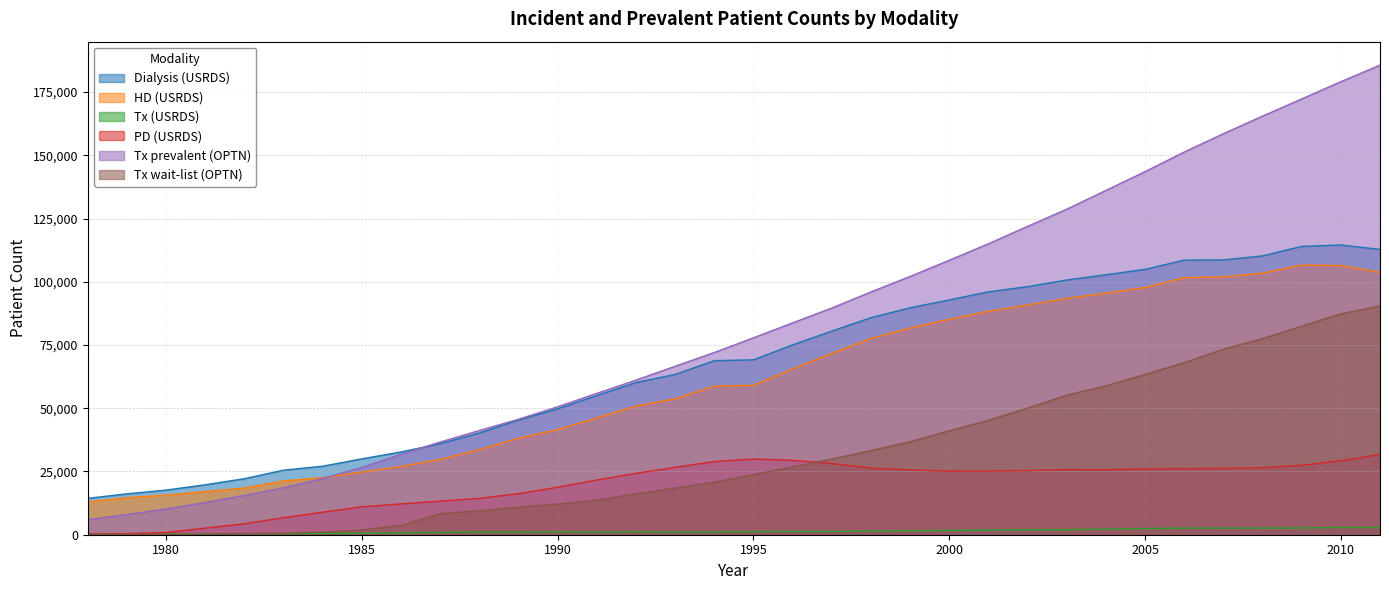

Between 2004 and 2008, which series saw the biggest shift?

Tx prevalent (OPTN)